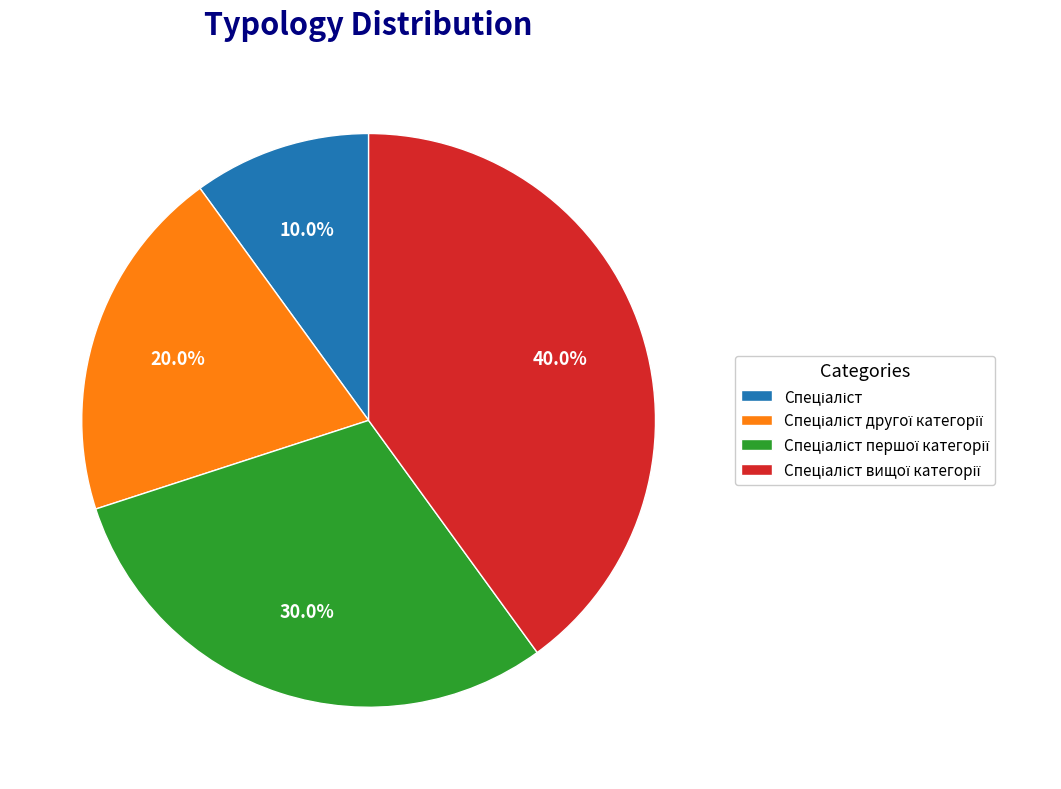

Is there any slice that represents more than half of the pie?

No